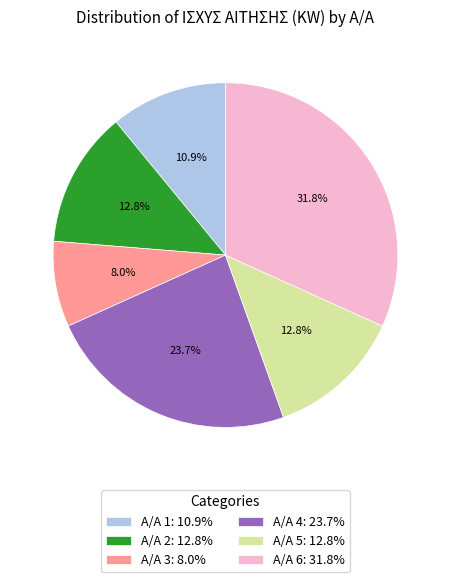

Approximately how many times larger is the value at Α/Α 4: 23.7% compared to Α/Α 6: 31.8%?

0.7